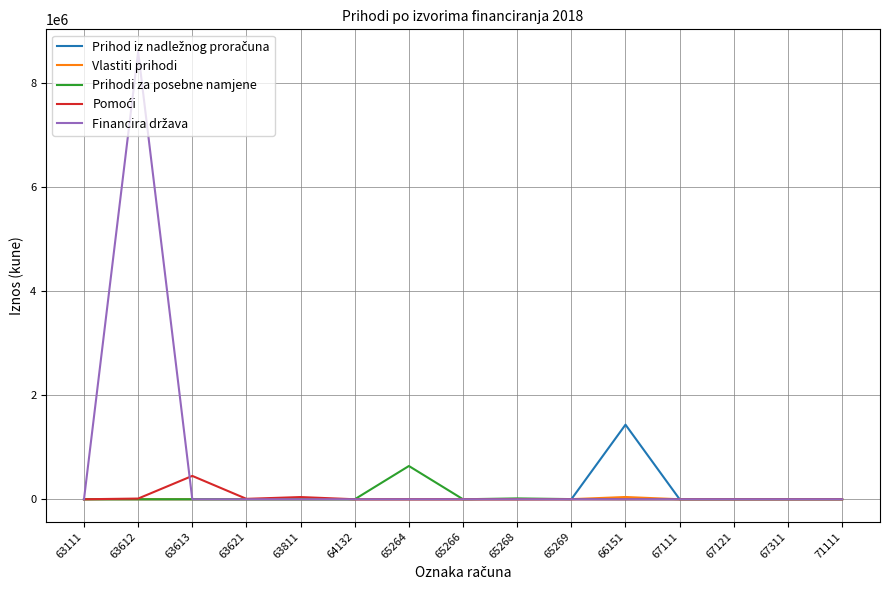

What is the greatest value displayed?

8596590